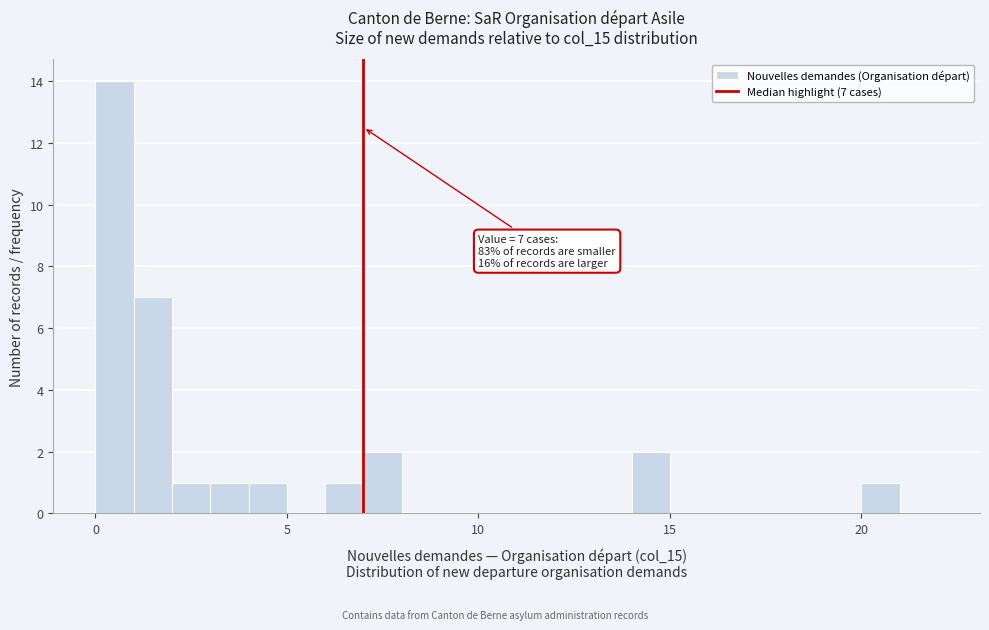

Read against the x-axis, roughly where is the centre of the tallest bar?

0.5